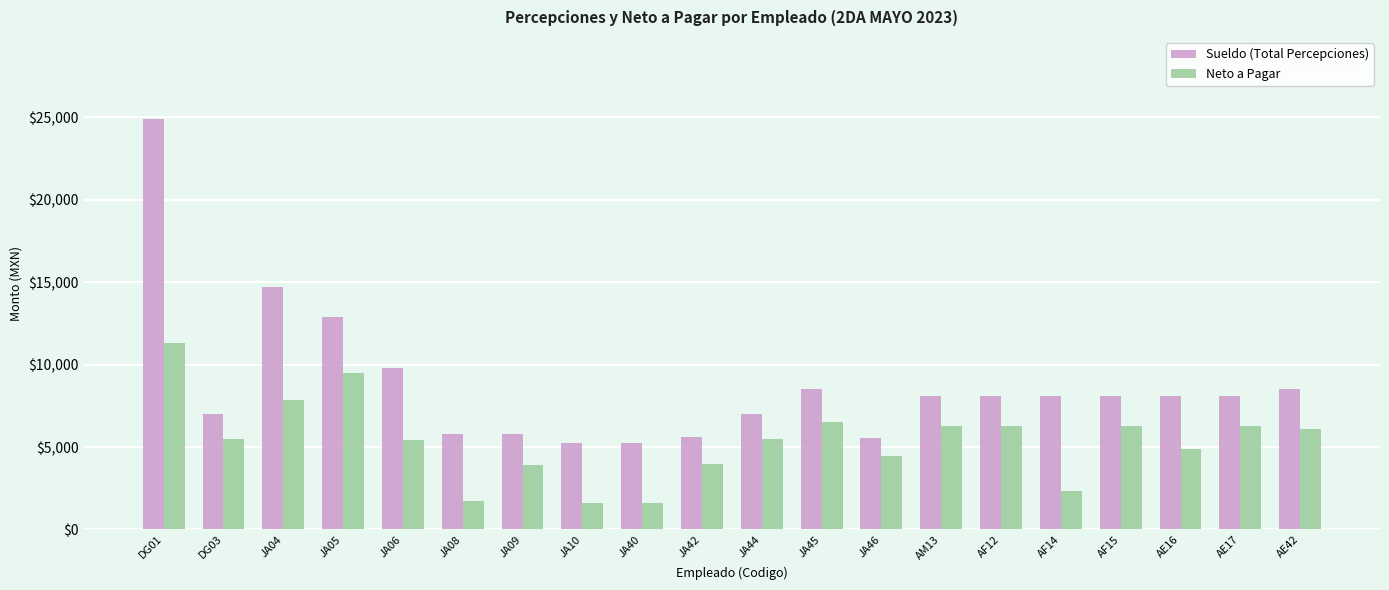

Which series changed the most between DG03 and JA08?

Neto a Pagar